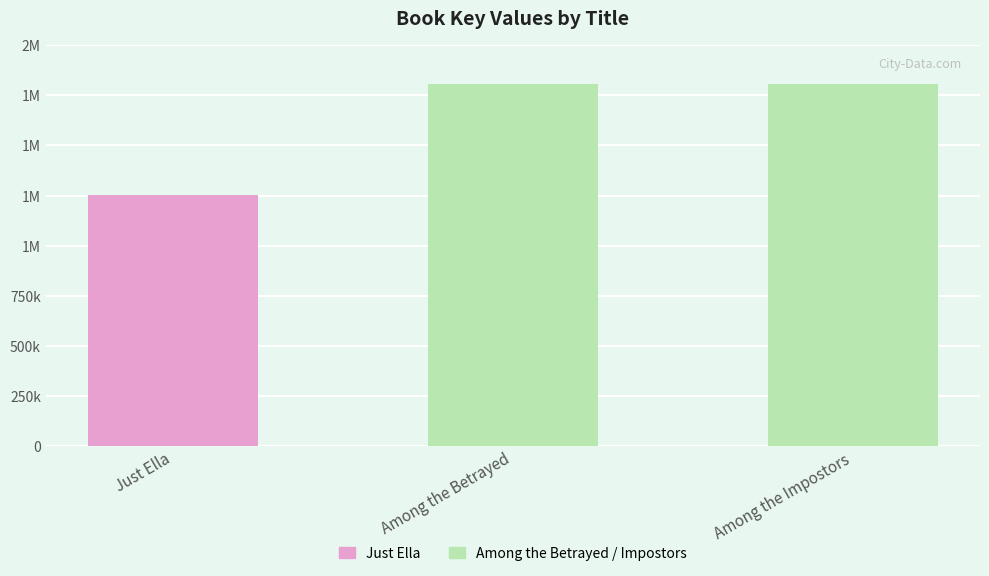

What is the label of the 2nd bar from the right?

Among the Betrayed